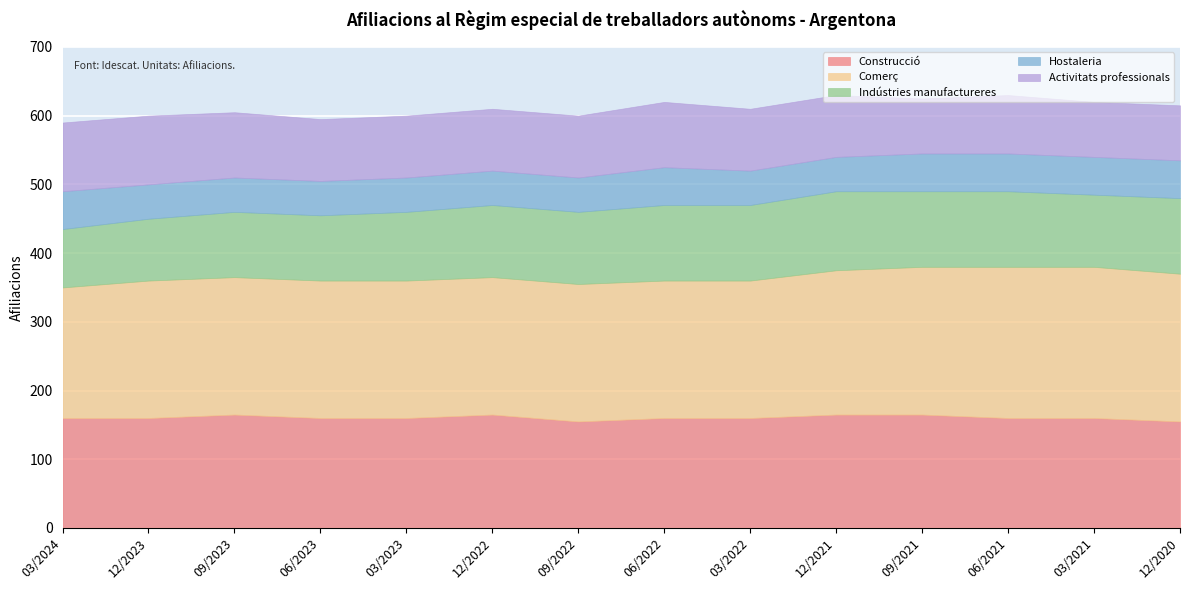

What is the label of the 4th point from the right?

09/2021